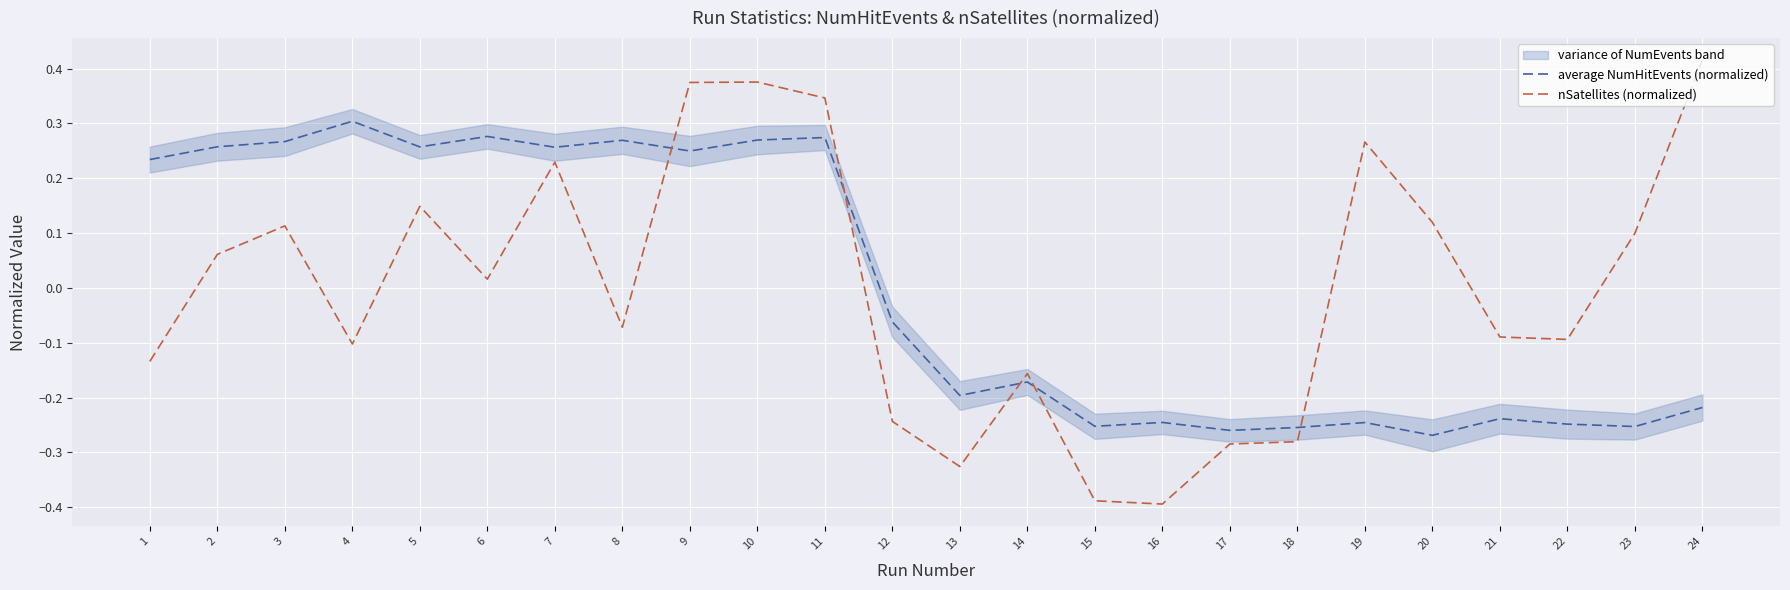

Where does the average NumHitEvents (normalized) series first go above 0?

1